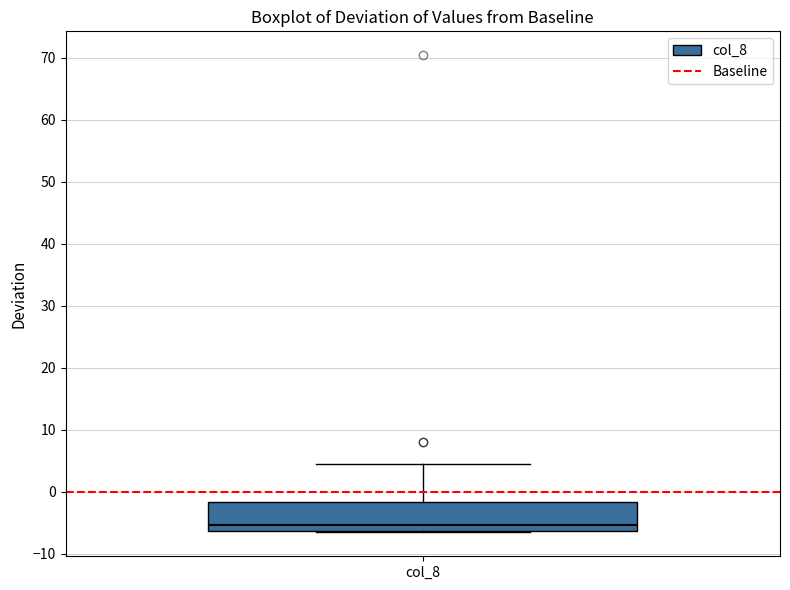

Read this box plot against the y-axis: the position of the median line, the range covered by the box, and the ends of both whiskers. The values are not printed on the chart, so give them approximately, as read against the axis.

median -5, box -6 to -2, whiskers -7 to 4